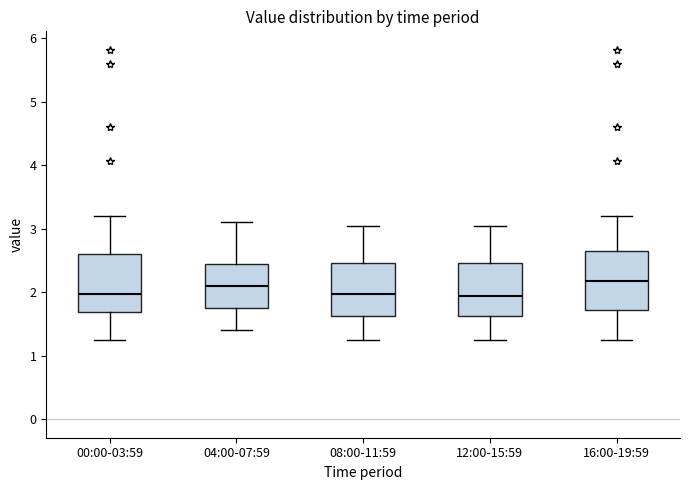

Reading left to right, transcribe this box plot: for each box, give where its median line is, the range the box spans, and where its two whiskers end, as read against the y-axis. The values are not printed on the chart, so give them approximately, as read against the axis.

00:00-03:59: median 2.0, box 1.7 to 2.6, whiskers 1.3 to 3.2
04:00-07:59: median 2.1, box 1.8 to 2.5, whiskers 1.4 to 3.1
08:00-11:59: median 2.0, box 1.6 to 2.5, whiskers 1.3 to 3.1
12:00-15:59: median 1.9, box 1.6 to 2.5, whiskers 1.3 to 3.1
16:00-19:59: median 2.2, box 1.7 to 2.7, whiskers 1.3 to 3.2